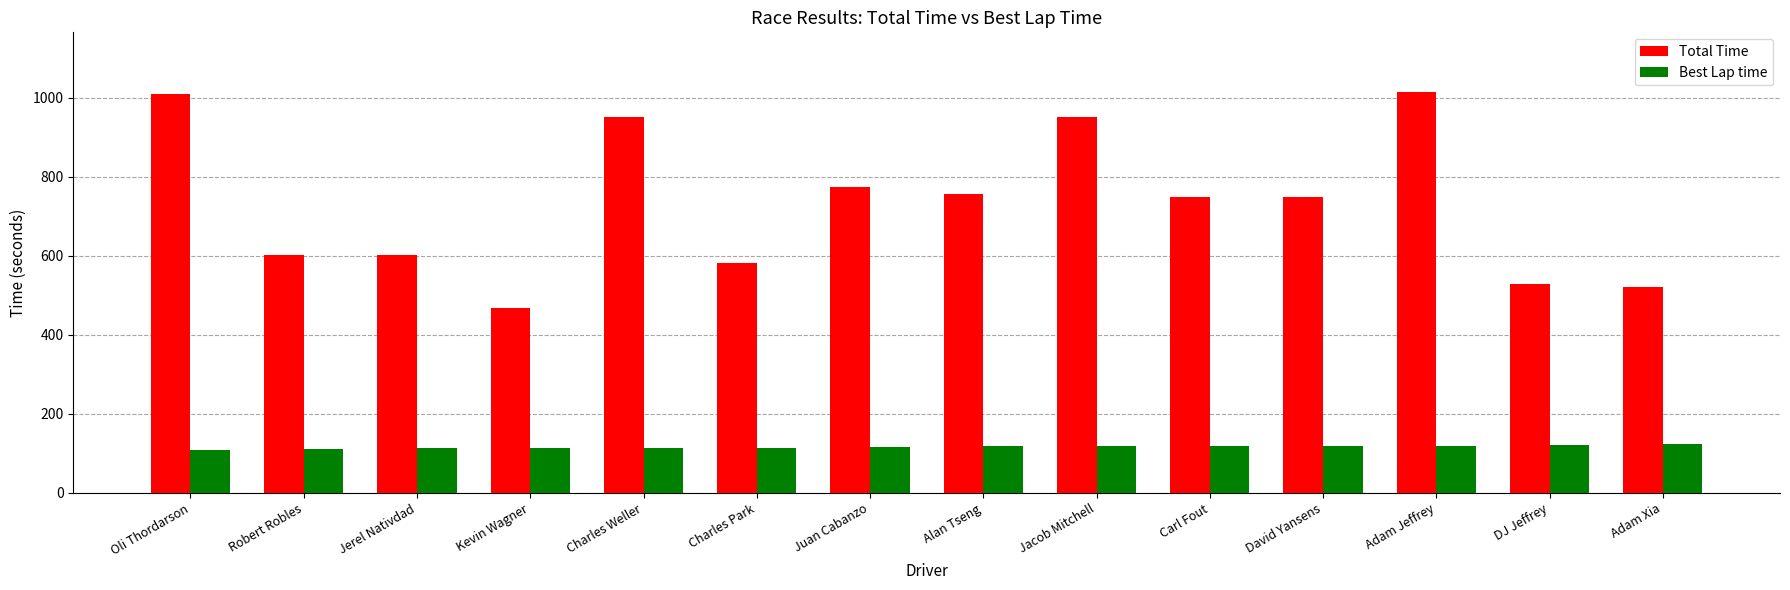

At how many categories does at least one series exceed 840?

4